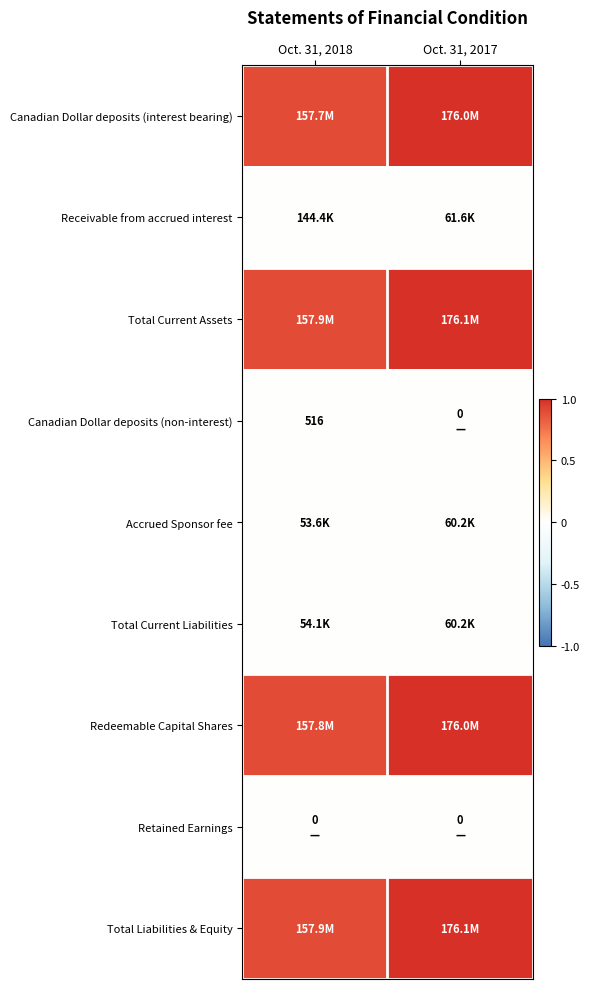

How many distinct data groups are displayed?

9